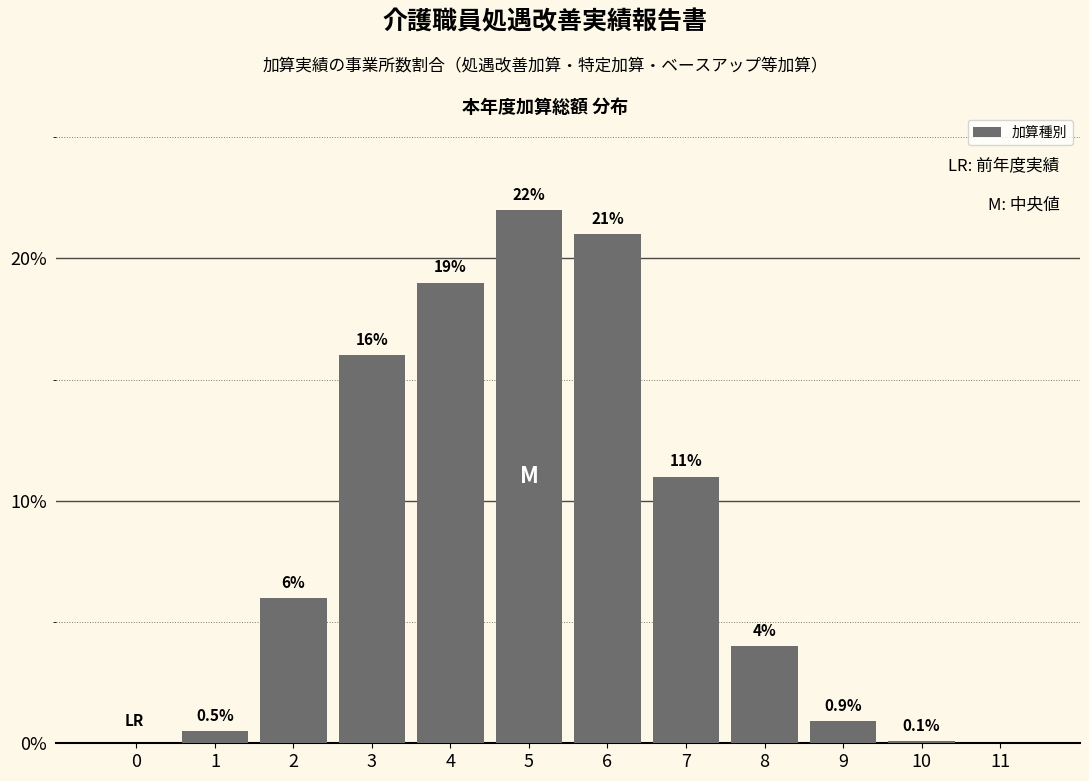

Reading left to right, list all the values displayed in this chart.

0=0.0	1=0.5	2=6.0	3=16.0	4=19.0	5=22.0	6=21.0	7=11.0	8=4.0	9=0.9	10=0.1	11=0.0